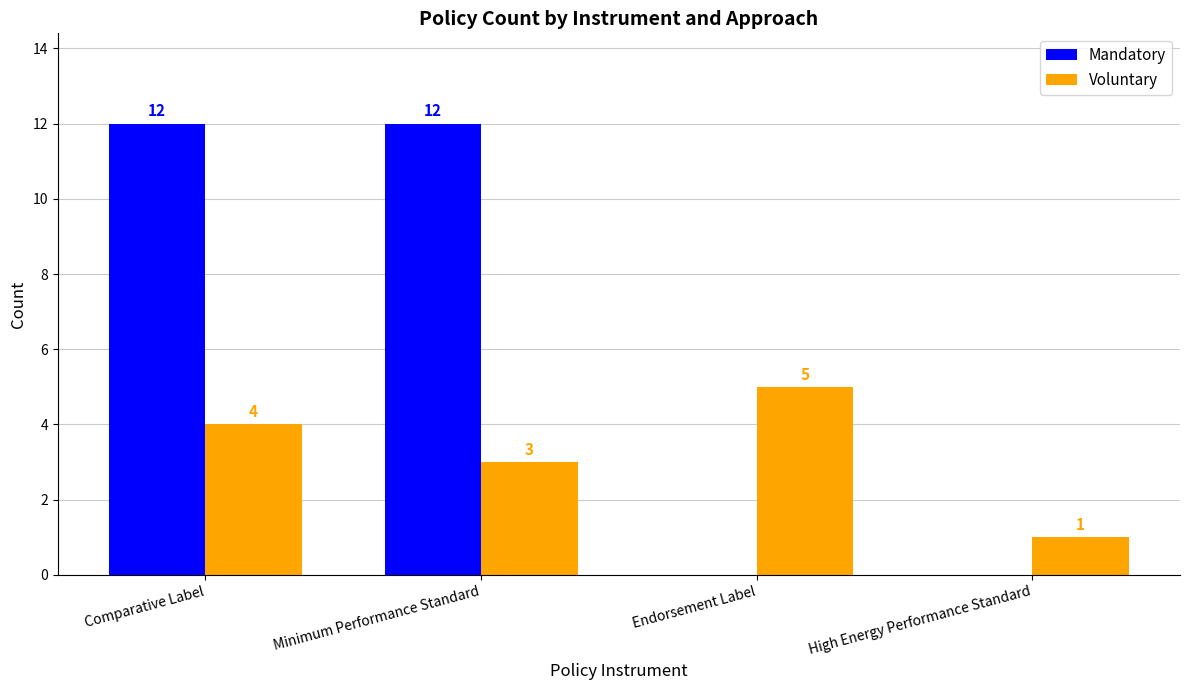

At which category is the sum across all series the highest?

Comparative Label